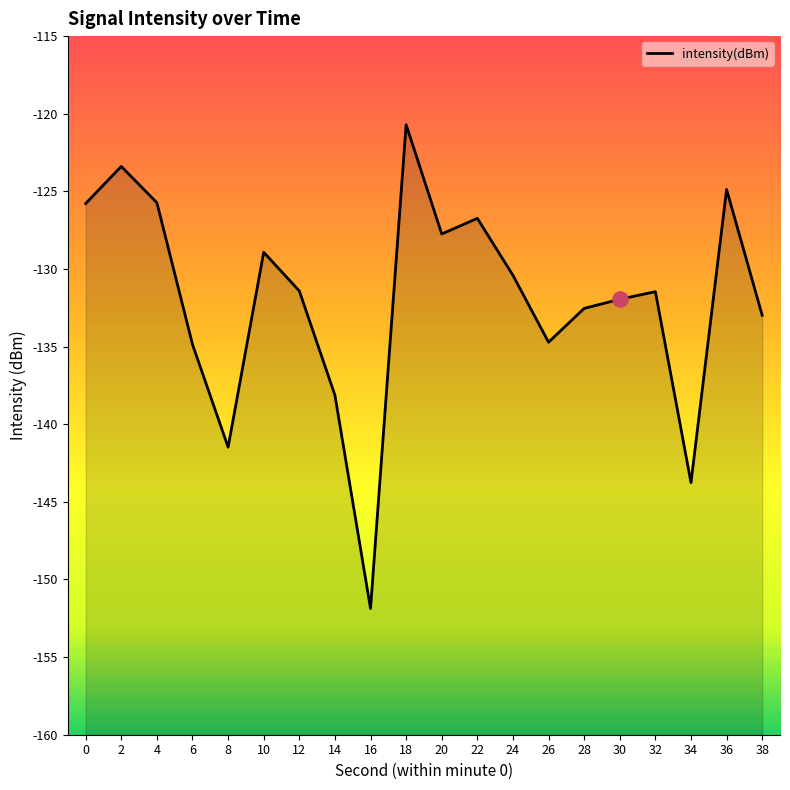

Between 8 and 26, which is larger?

26